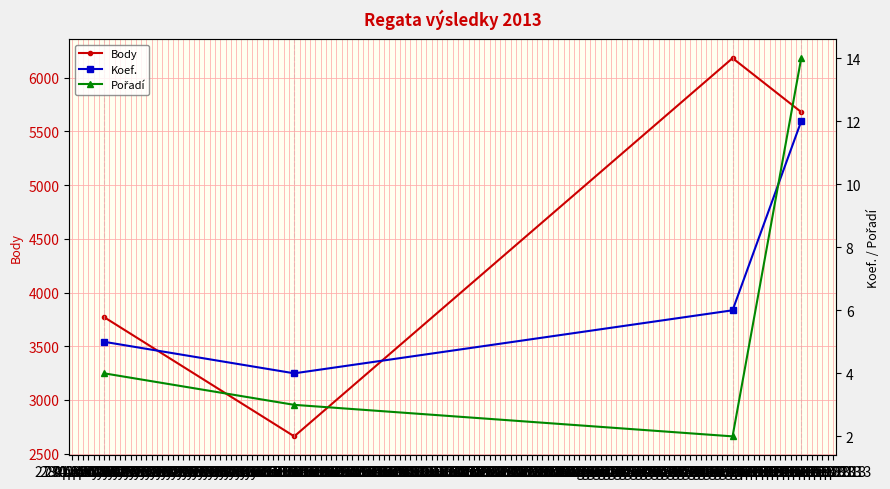

How many interior local peaks does the Body series have?

1